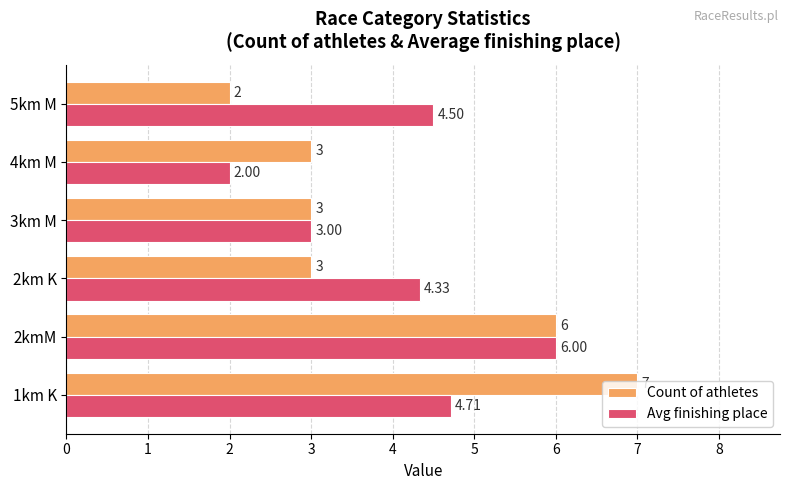

What is the sum of all Count of athletes values?

24.0